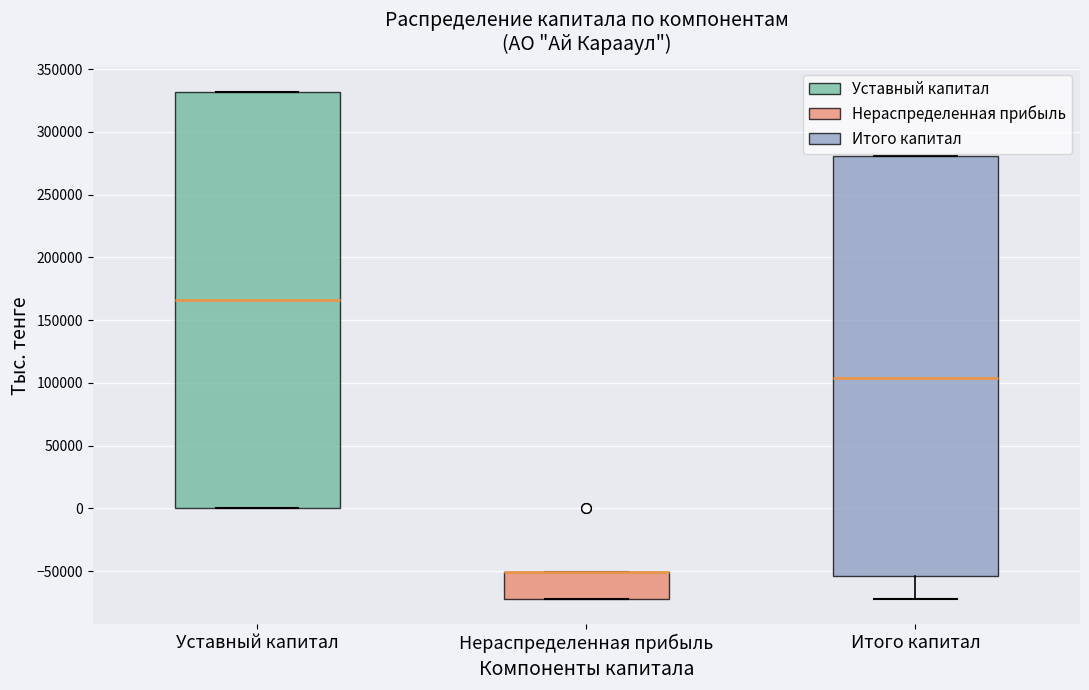

Reading left to right, transcribe this box plot: for each box, give where its median line is, the range the box spans, and where its two whiskers end, as read against the y-axis. The values are not printed on the chart, so give them approximately, as read against the axis.

Уставный капитал: median 165000, box 0 to 330000, whiskers 0 to 330000
Нераспределенная прибыль: median -50000 (drawn on the box's upper edge), box -70000 to -50000, whiskers -70000 to -50000
Итого капитал: median 105000, box -55000 to 280000, whiskers -70000 to 280000